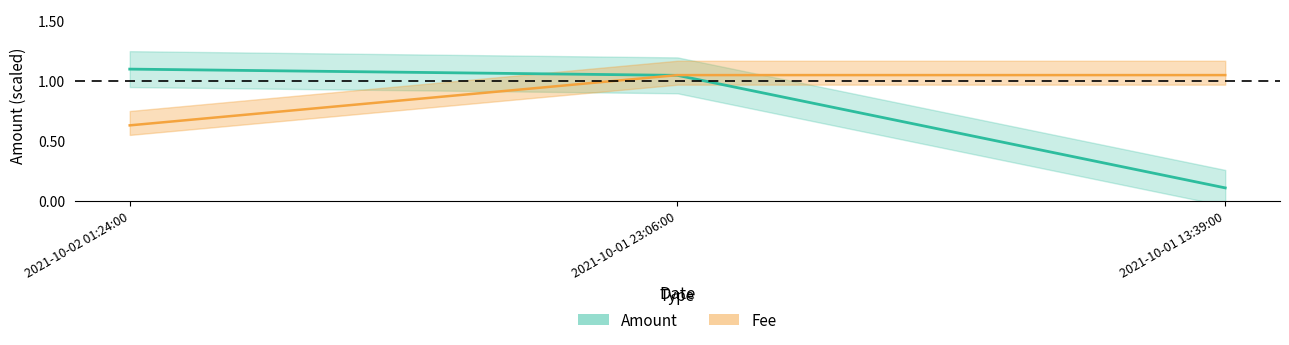

Reading left to right, transcribe all the data shown in this chart.

Amount: 2021-10-02 01:24:00=1.1	2021-10-01 23:06:00=1.0	2021-10-01 13:39:00=0.1
Fee: 2021-10-02 01:24:00=0.6	2021-10-01 23:06:00=1.1	2021-10-01 13:39:00=1.1